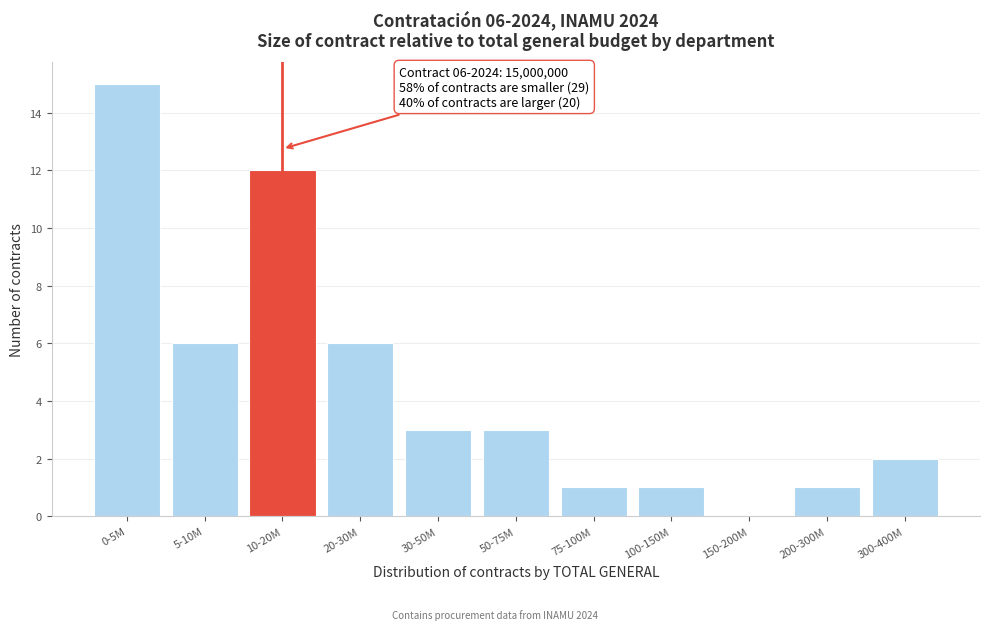

Reading right to left, extract all data points from this chart.

300-400M=2	200-300M=1	150-200M=0	100-150M=1	75-100M=1	50-75M=3	30-50M=3	20-30M=6	10-20M=12	5-10M=6	0-5M=15